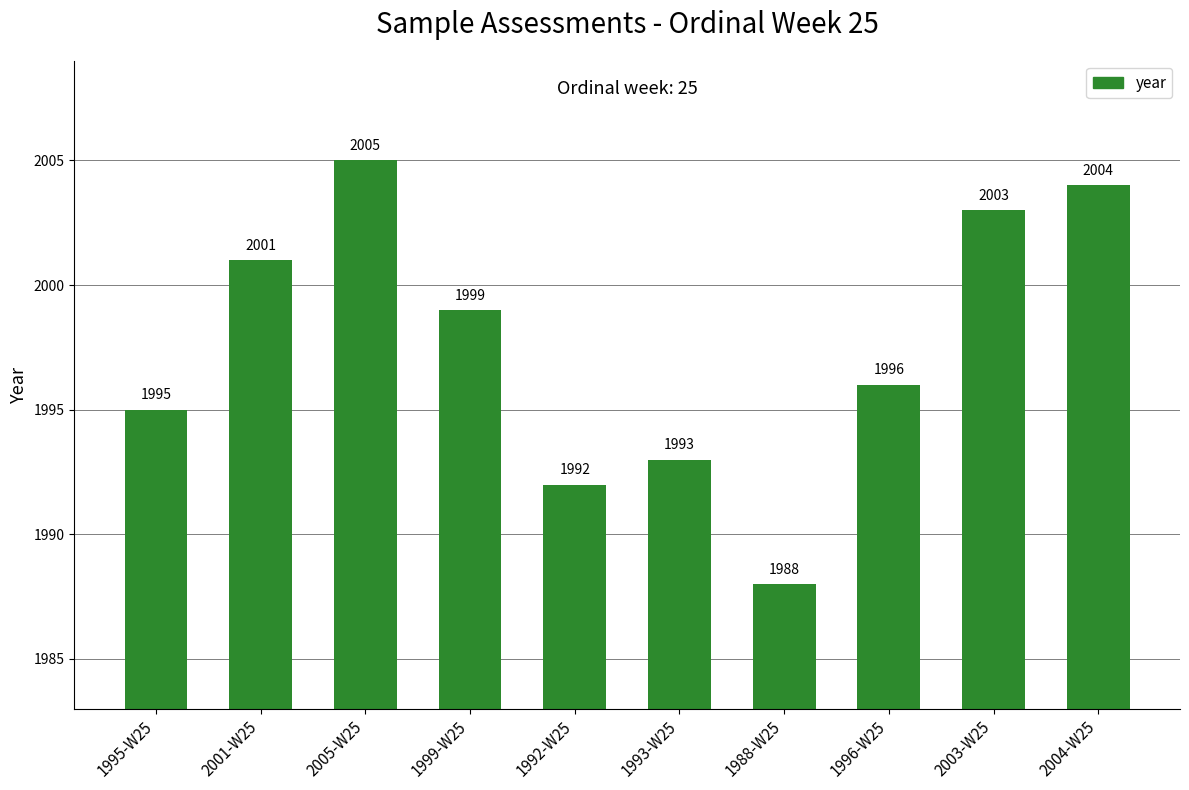

What is the label of the 10th bar from the right?

1995-W25